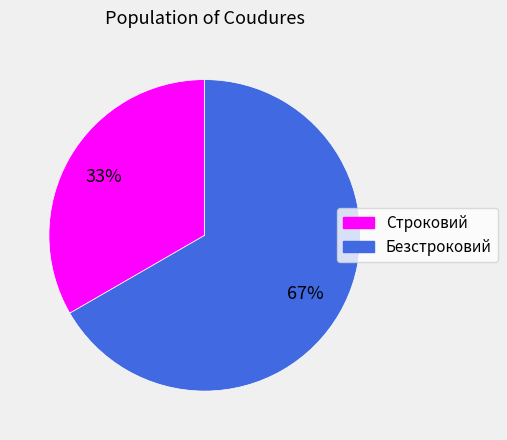

How many segments does this pie chart have?

2